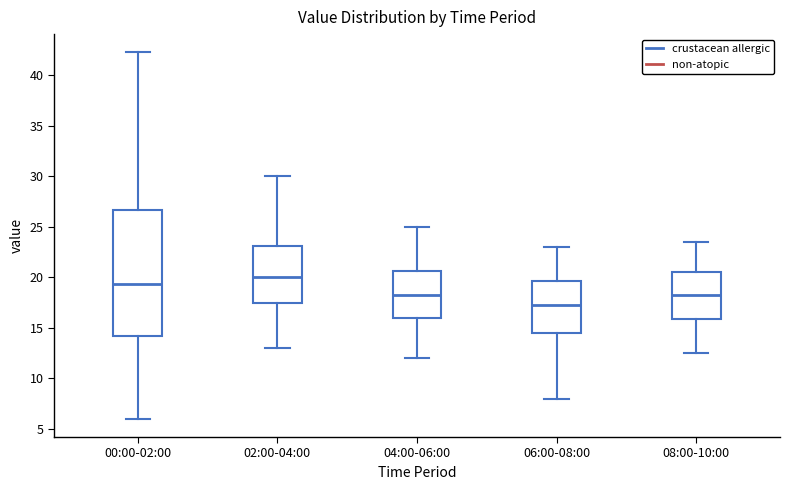

Reading left to right, transcribe this box plot: for each box, give where its median line is, the range the box spans, and where its two whiskers end, as read against the y-axis. The values are not printed on the chart, so give them approximately, as read against the axis.

00:00-02:00: median 19.5, box 14.0 to 26.5, whiskers 6.0 to 42.5
02:00-04:00: median 20.0, box 17.5 to 23.0, whiskers 13.0 to 30.0
04:00-06:00: median 18.5, box 16.0 to 20.5, whiskers 12.0 to 25.0
06:00-08:00: median 17.5, box 14.5 to 19.5, whiskers 8.0 to 23.0
08:00-10:00: median 18.5, box 16.0 to 20.5, whiskers 12.5 to 23.5